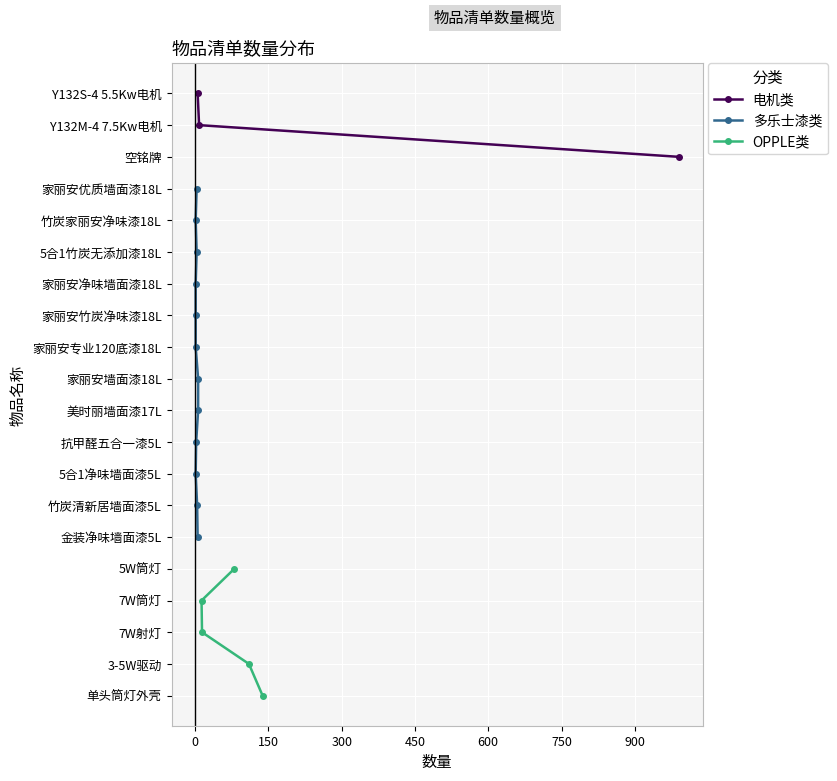

True or false: 电机类 and OPPLE类 intersect in this chart.

False